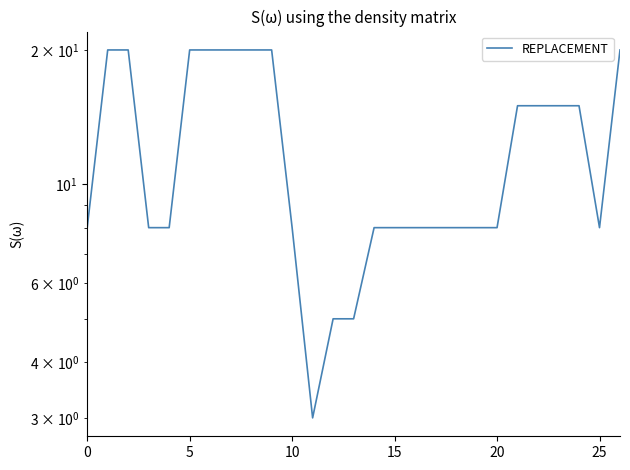

True or false: the data has more than 2 interior local peaks.

False